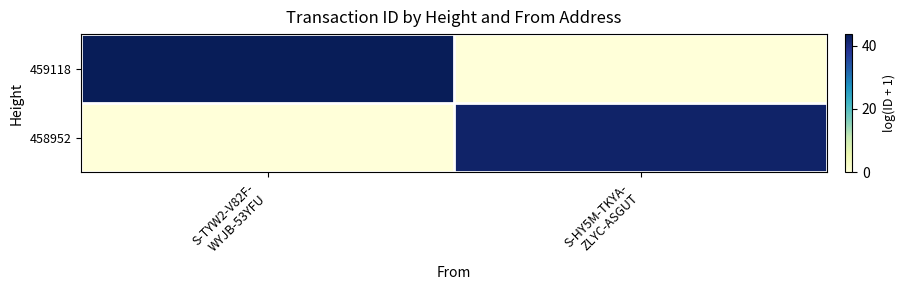

Reading left to right, transcribe all the data shown in this chart.

459118: S-TYW2-V82F-
WYJB-53YFU=43.6	S-HY5M-TKYA-
ZLYC-ASGUT=0.0
458952: S-TYW2-V82F-
WYJB-53YFU=0.0	S-HY5M-TKYA-
ZLYC-ASGUT=42.0